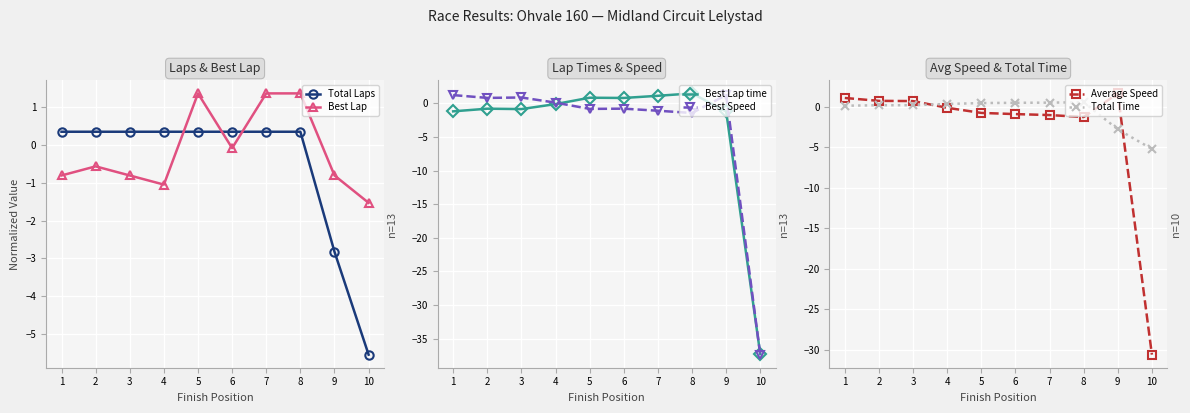

True or false: Best Lap has a value of -1.0 at 4.

True